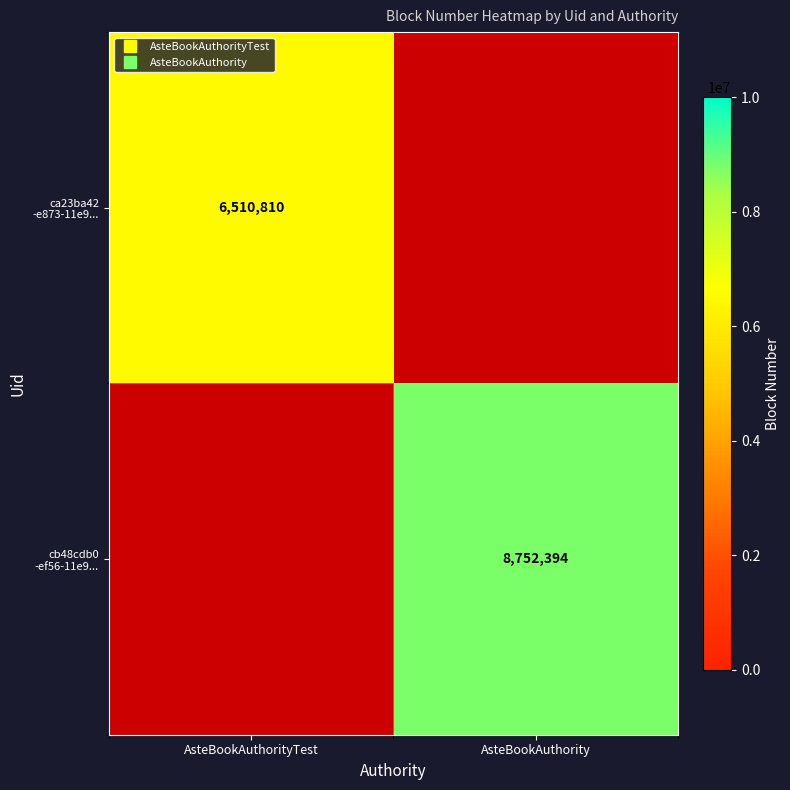

Rank the series by their average value, from lowest to highest.

ca23ba42 -e873-11e9..., cb48cdb0 -ef56-11e9...